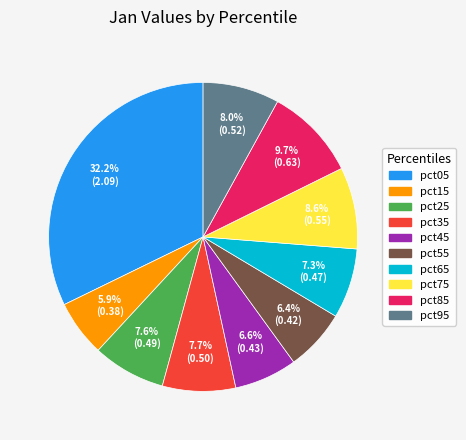

Which category has the biggest portion of the pie?

pct05